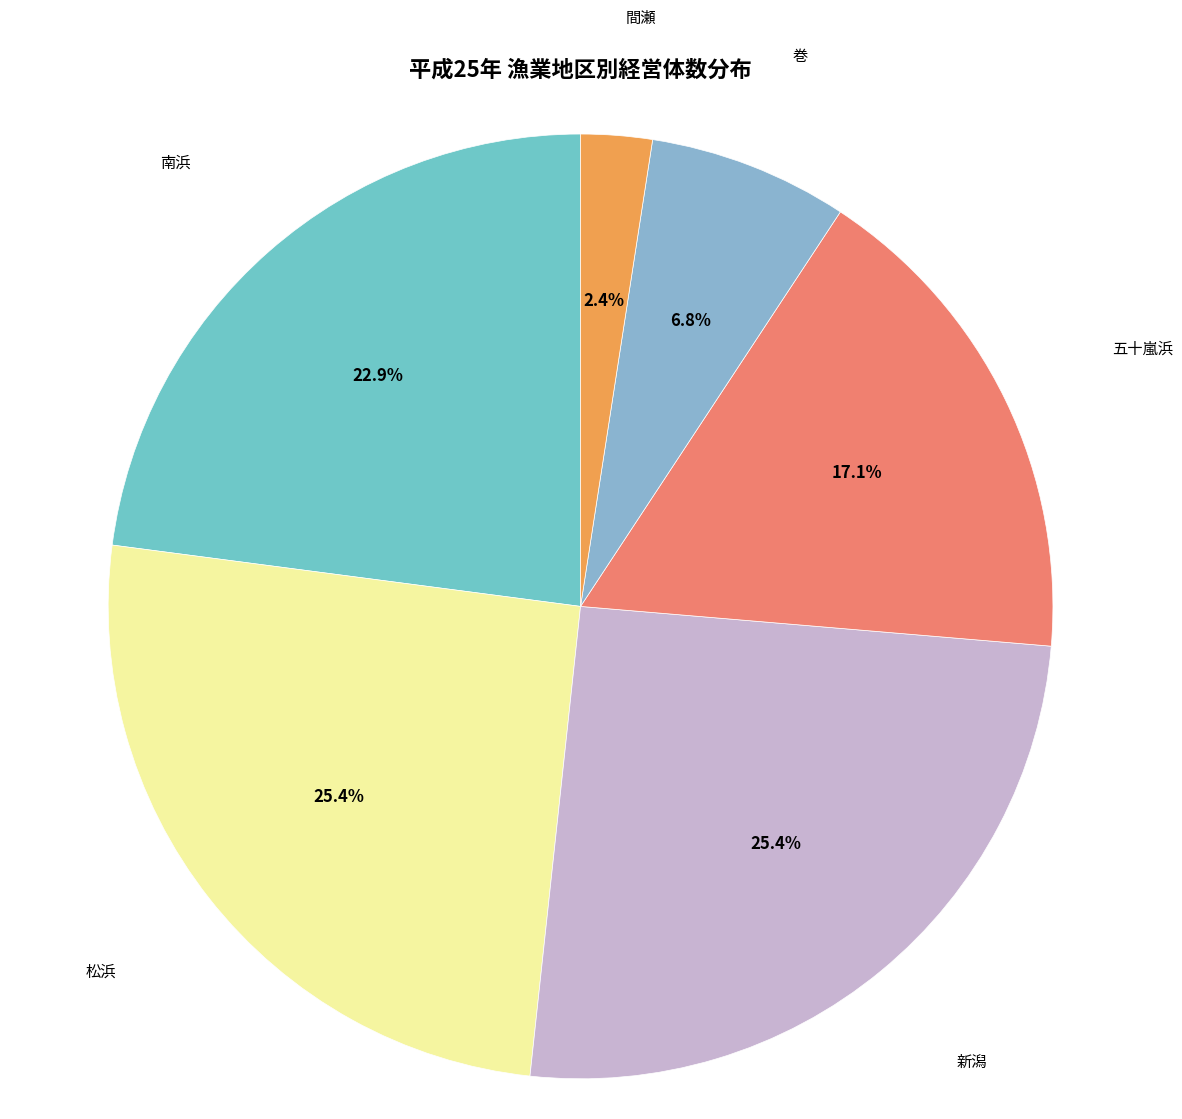

Which slice is the smallest?

間瀬